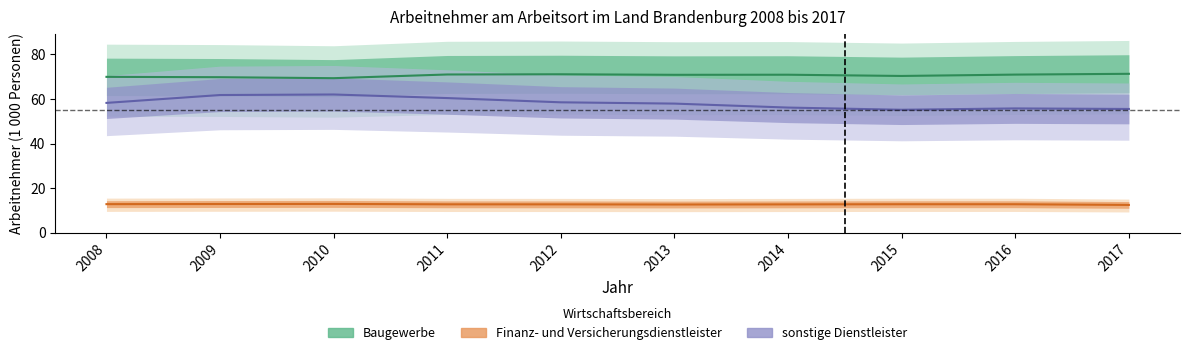

How many data points does each series have?

10